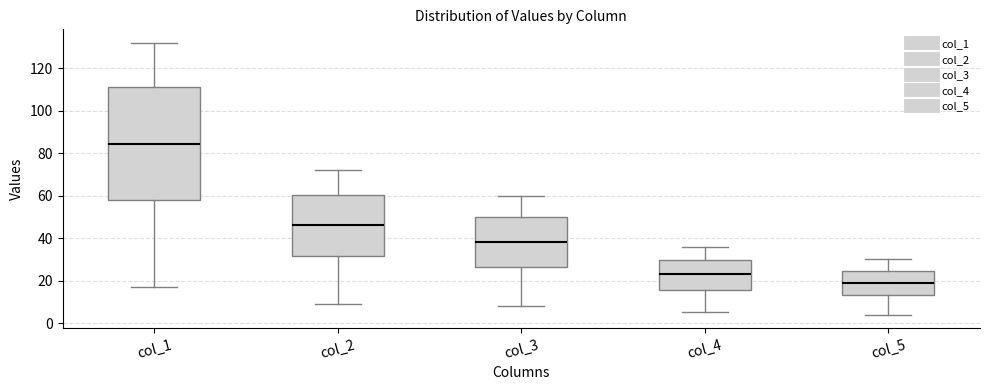

Which box is the tallest, from its lower edge to its upper edge?

col_1